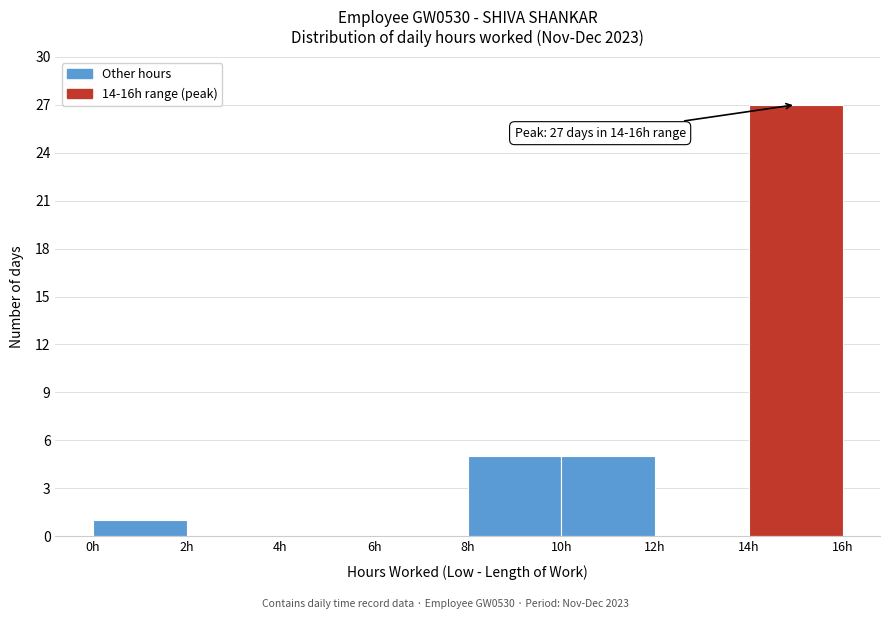

Which range on the x-axis has the tallest bar?

14 to 16